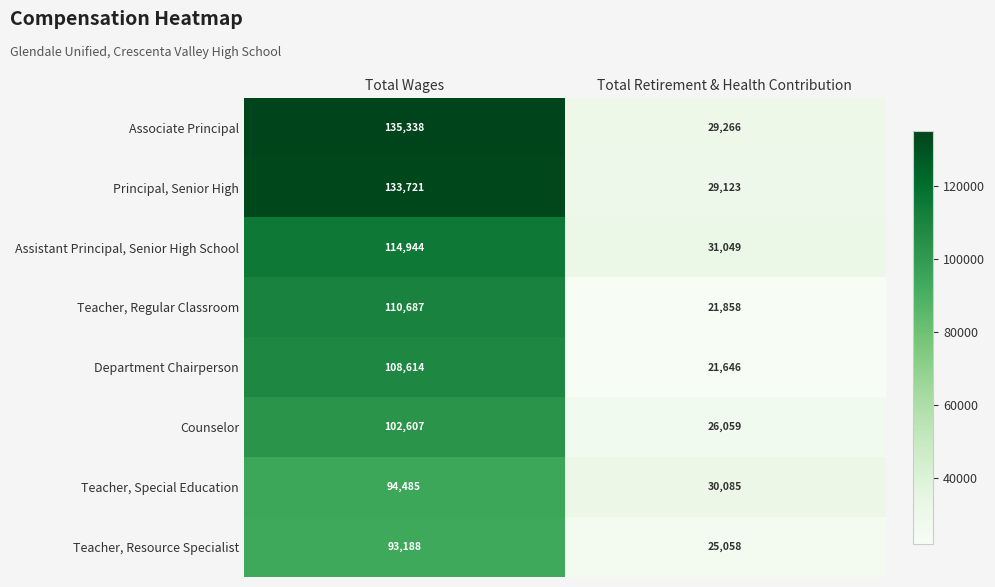

Reading right to left, list all the values displayed in this chart.

Associate Principal: 29266	135338
Principal, Senior High: 29123	133721
Assistant Principal, Senior High School: 31049	114944
Teacher, Regular Classroom: 21858	110687
Department Chairperson: 21646	108614
Counselor: 26059	102607
Teacher, Special Education: 30085	94485
Teacher, Resource Specialist: 25058	93188